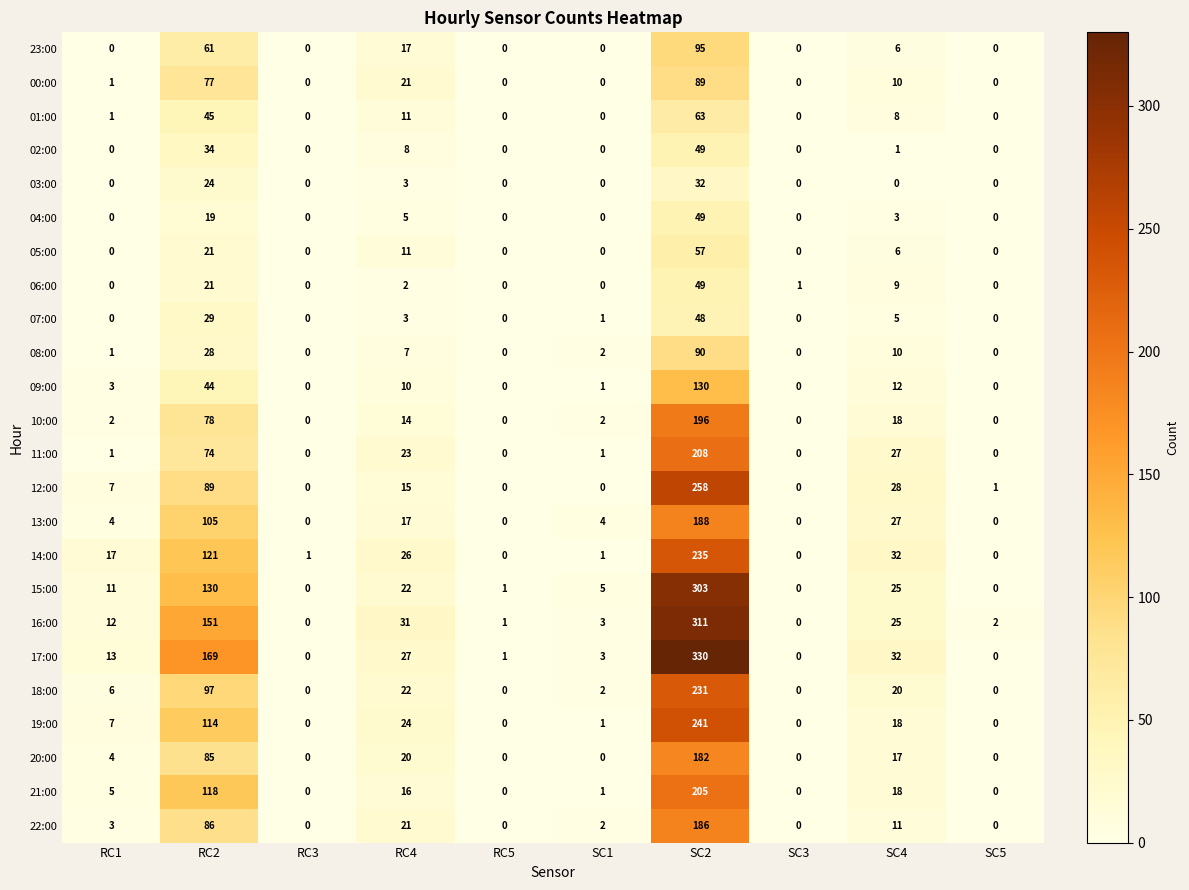

At which label does 20:00 reach its peak?

SC2